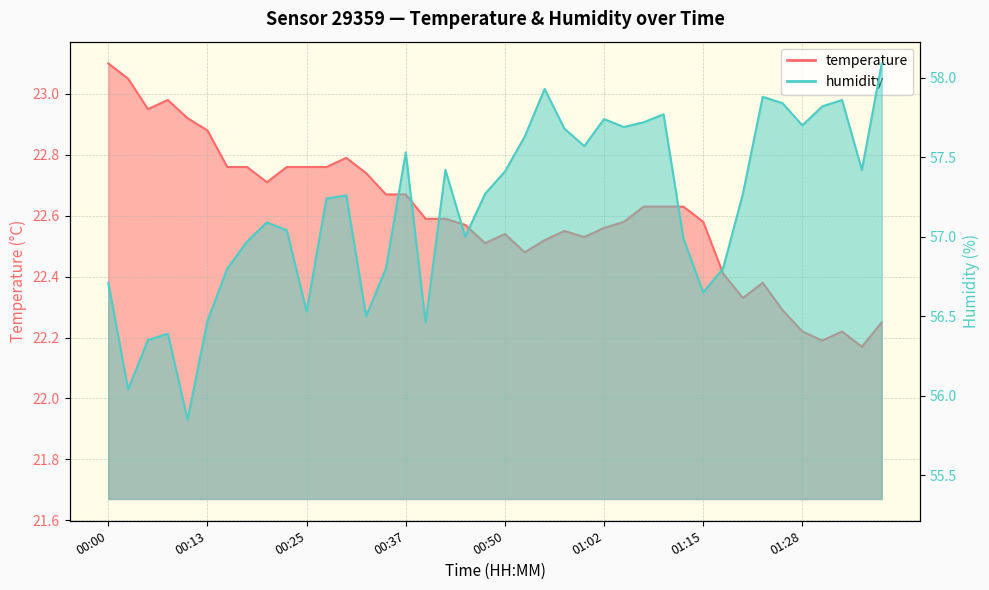

What is the value of the temperature point at the 9th from the left?

22.7